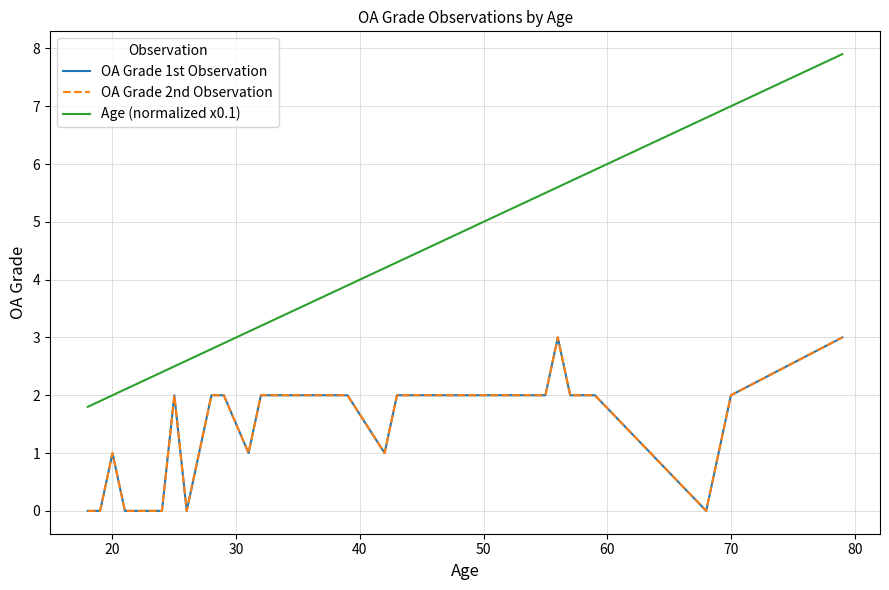

Count the OA Grade 1st Observation values in the range 1 to 2.

21